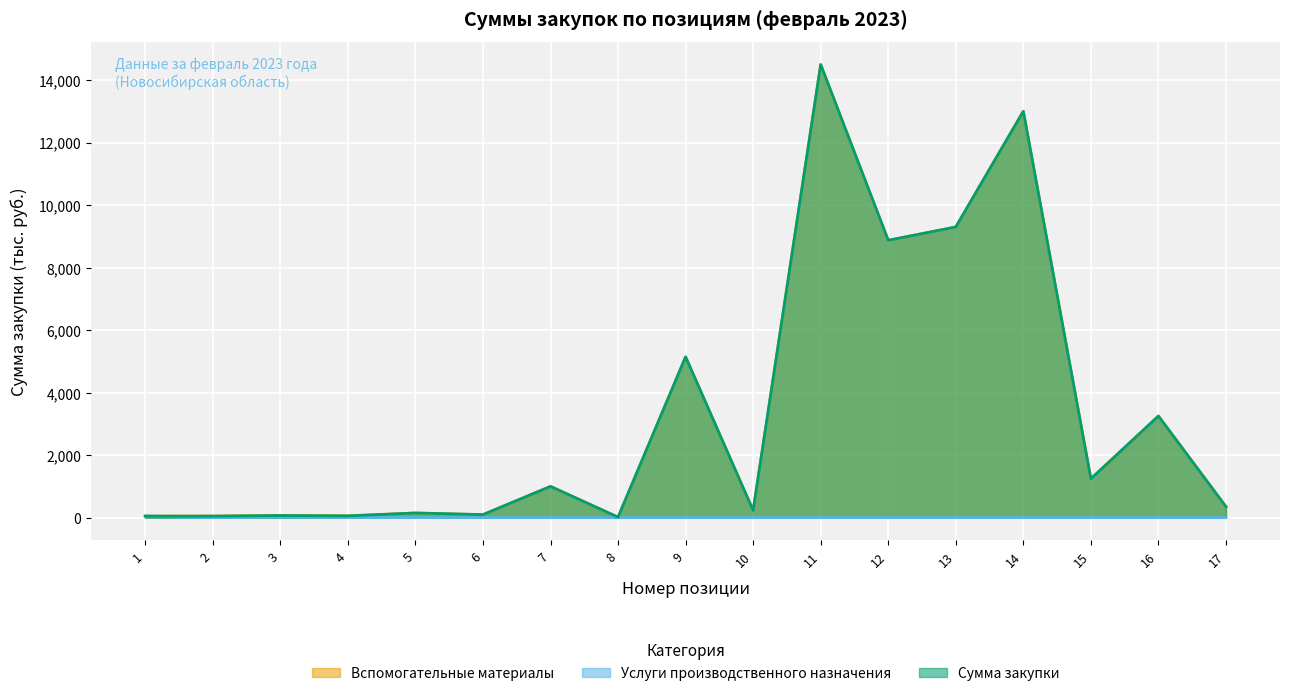

What is the sum of all Вспомогательные материалы values?

57367.2